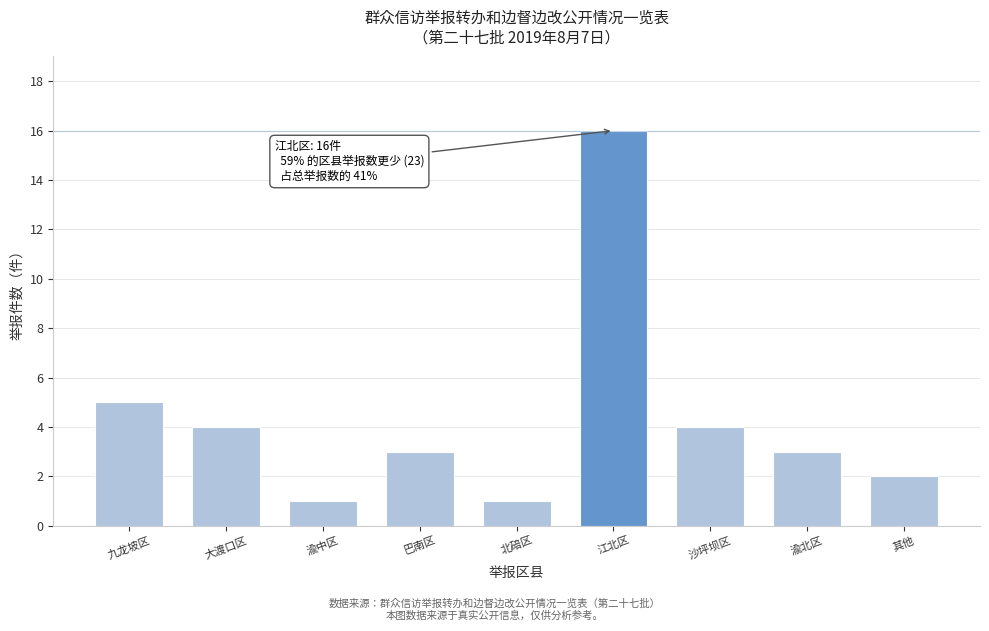

Reading right to left, transcribe all the data shown in this chart.

其他=2	渝北区=3	沙坪坝区=4	江北区=16	北碚区=1	巴南区=3	渝中区=1	大渡口区=4	九龙坡区=5